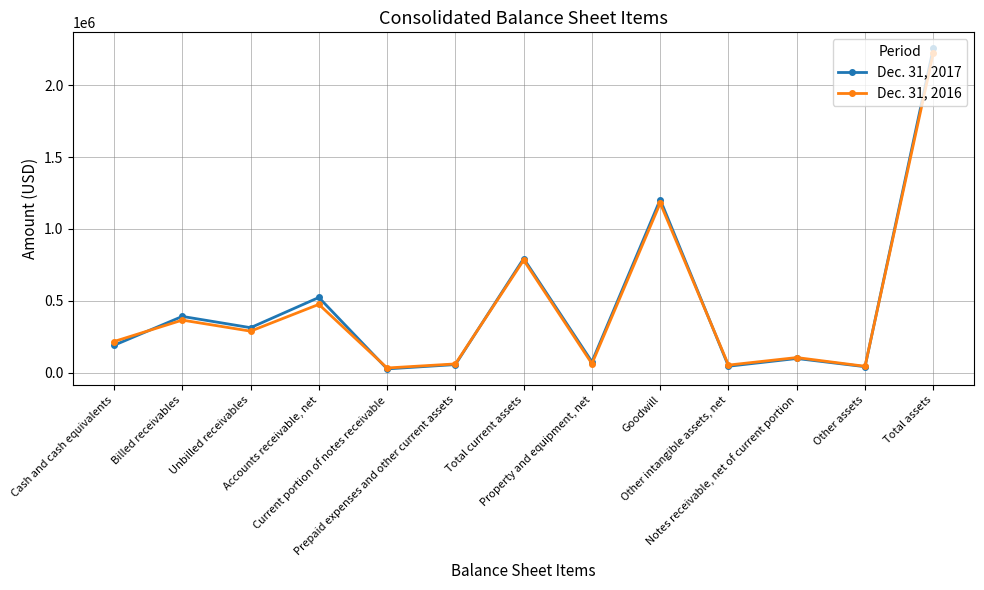

Does the chart have visible grid lines?

Yes